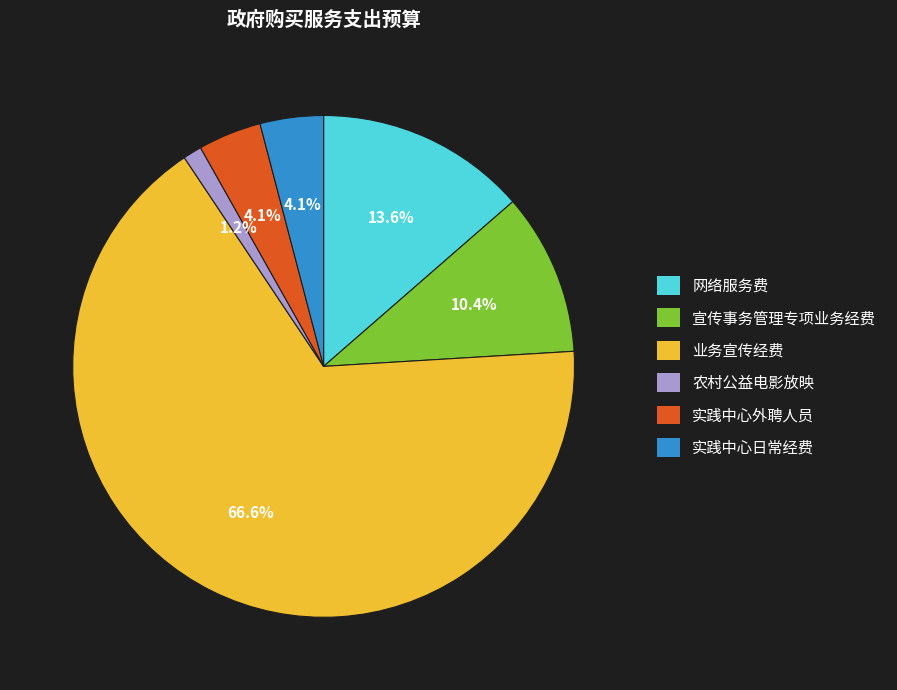

What is the ratio of the value at 实践中心日常经费 to the value at 农村公益电影放映?

3.4